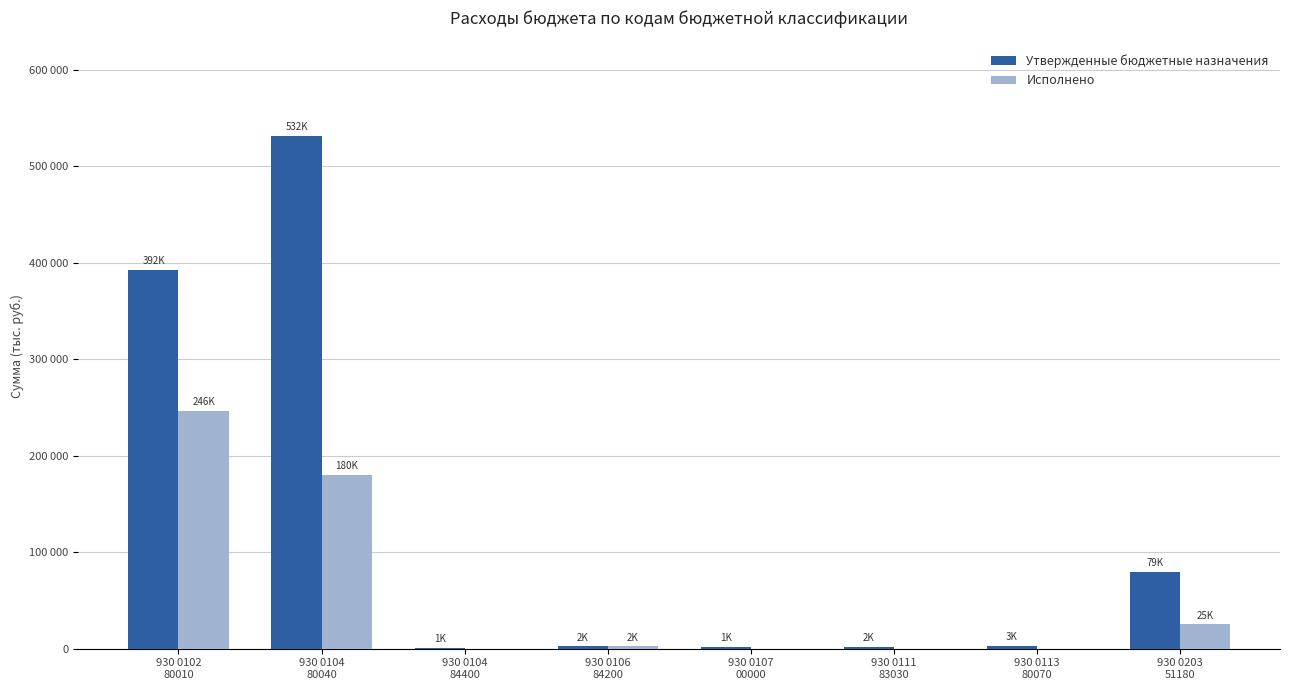

Does the chart contain stacked bars?

No